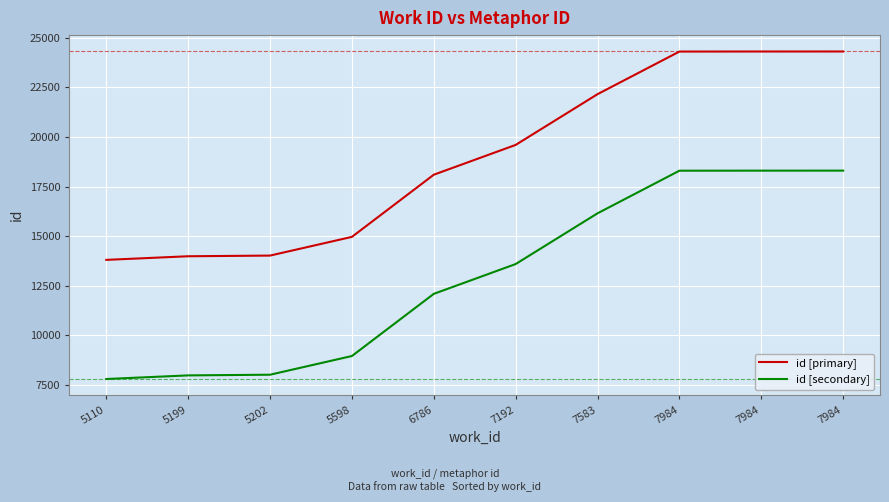

How many lines are shown in the chart?

2